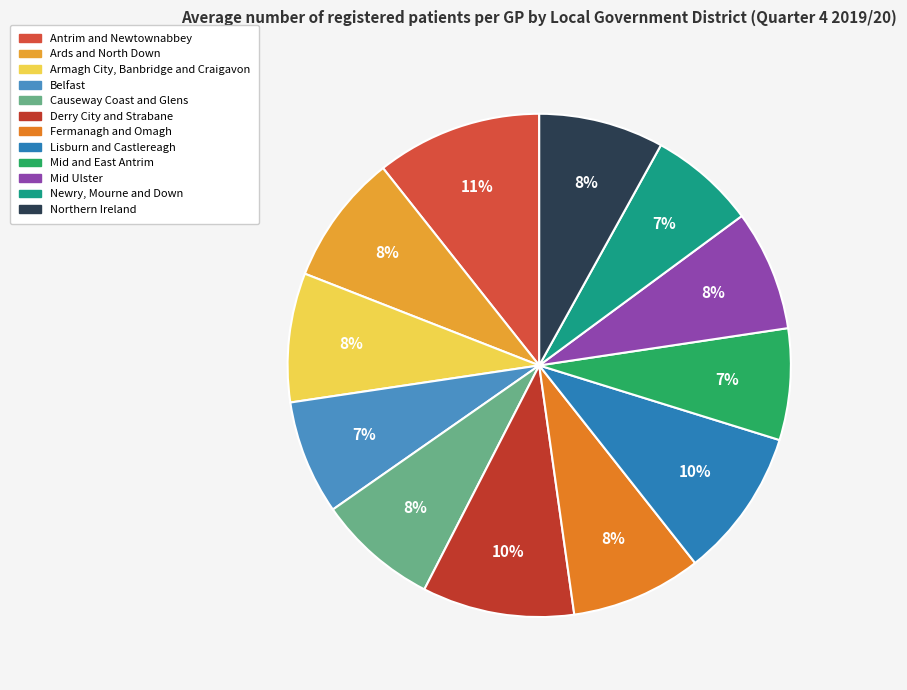

What is the largest slice in the pie chart?

Antrim and Newtownabbey